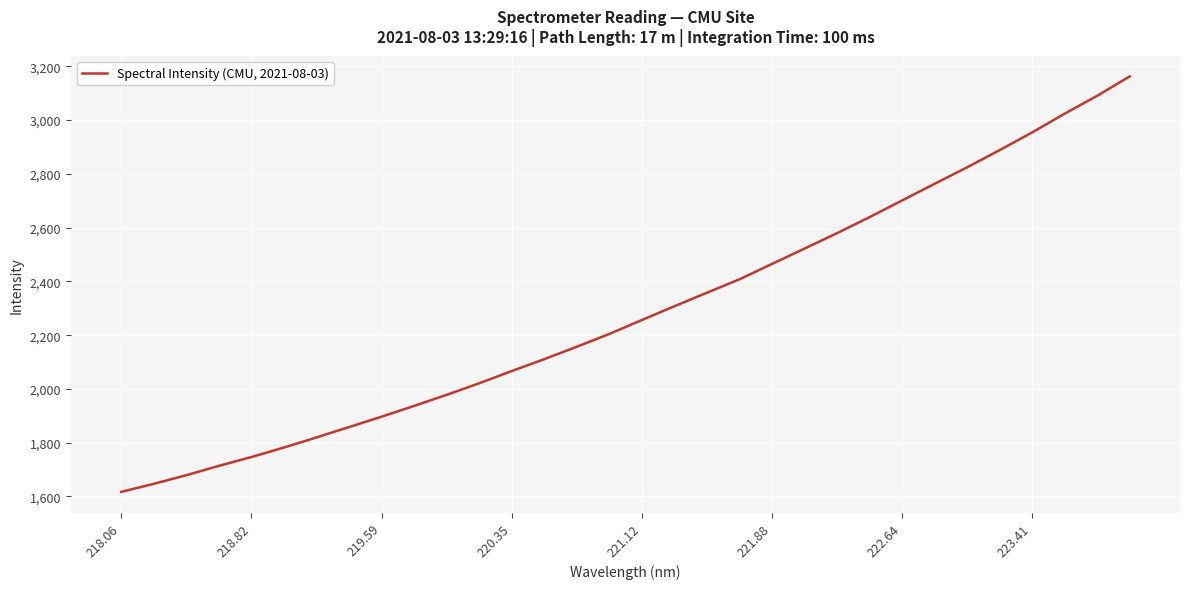

What is the minimum value shown in the chart?

1616.9